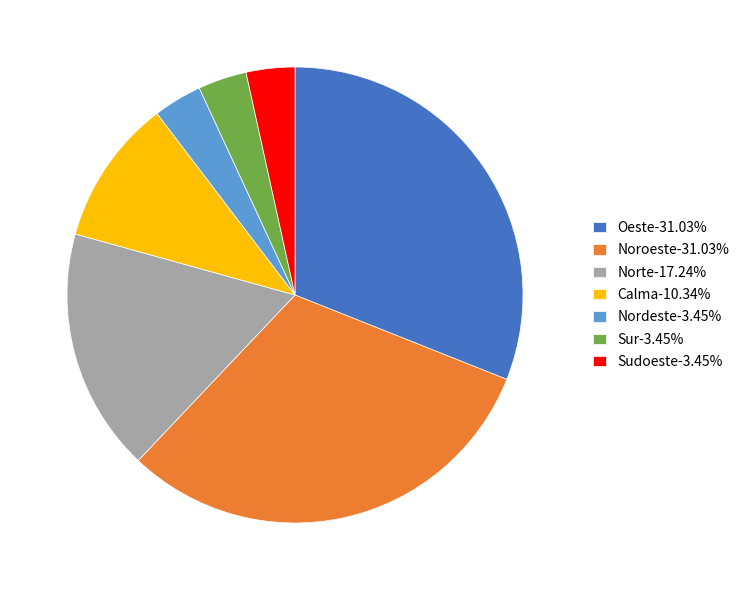

Approximately how many times larger is the value at Calma-10.34% compared to Sur-3.45%?

3.0